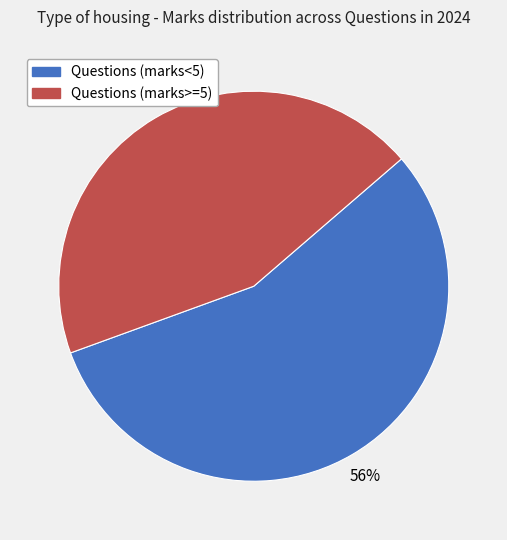

To the nearest percent, what is the difference between the largest and smallest slice percentages?

12%